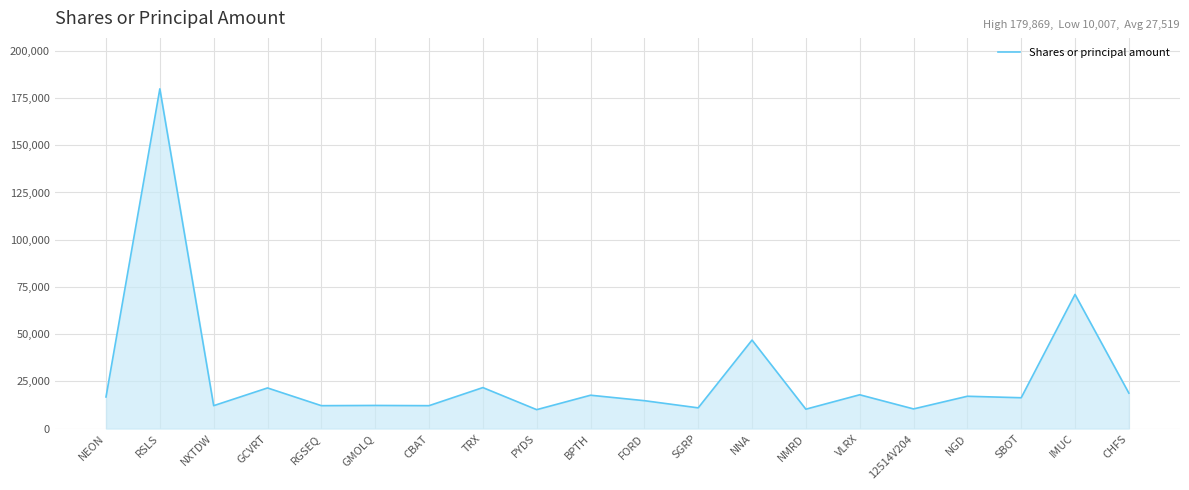

What is the difference between the maximum and minimum values?

169862